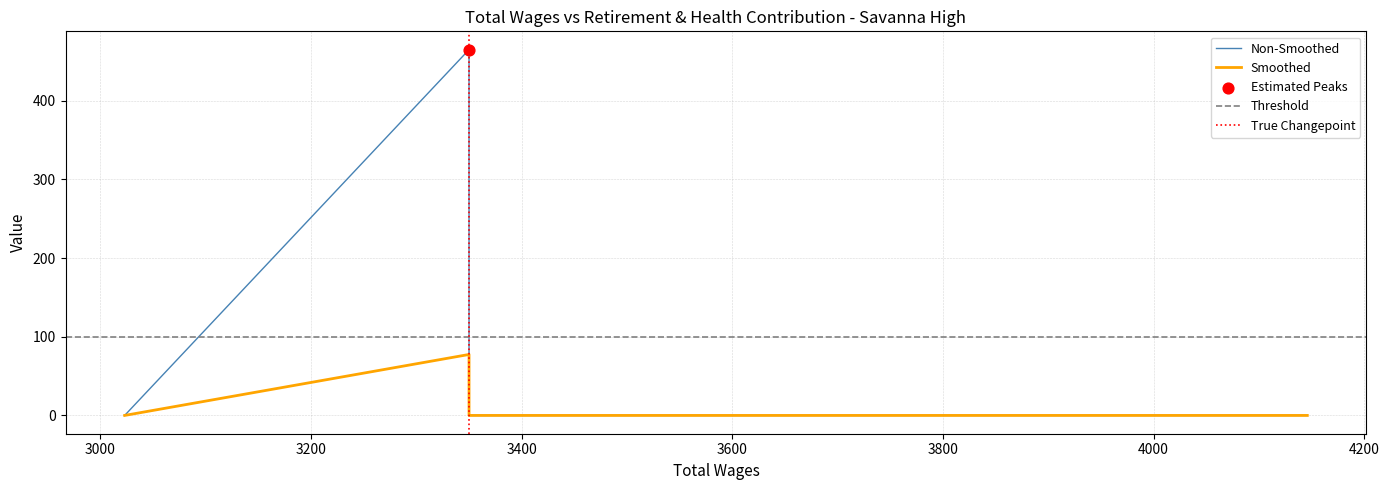

What is the change in value from 3350.0 to 3023.0?

-465